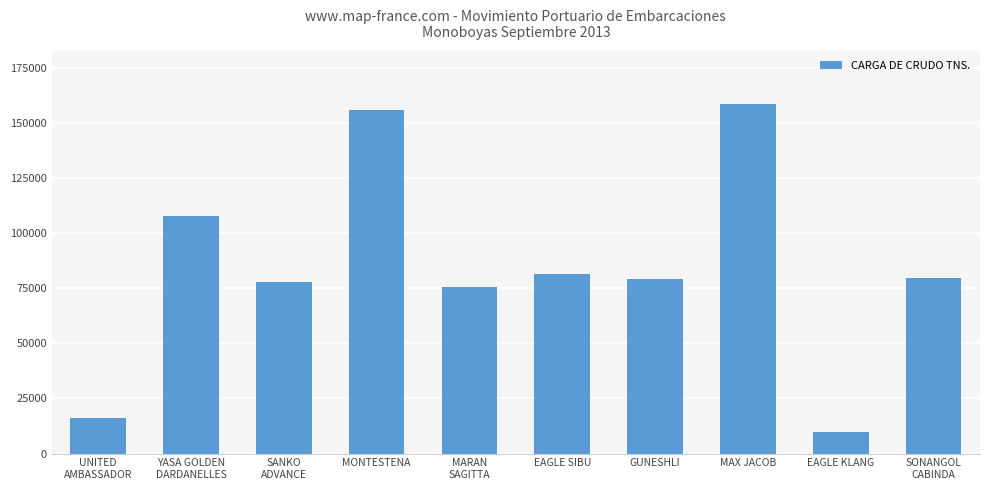

The chart shows a value of 141614.8 at EAGLE SIBU. True or false?

False